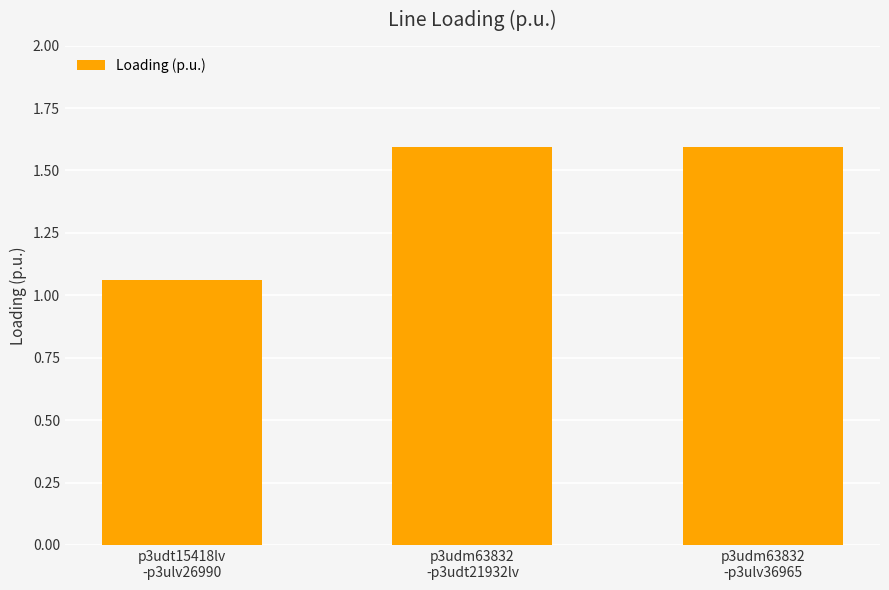

Where is the data nearest to the value 1?

p3udt15418lv
-p3ulv26990